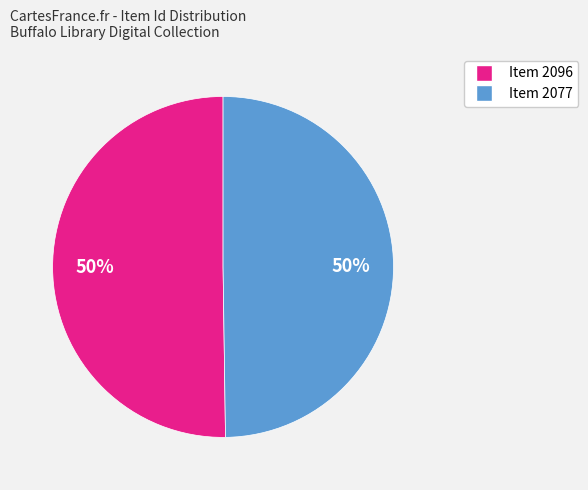

Is the sum of Item 2096 and Item 2077 greater than half?

Yes